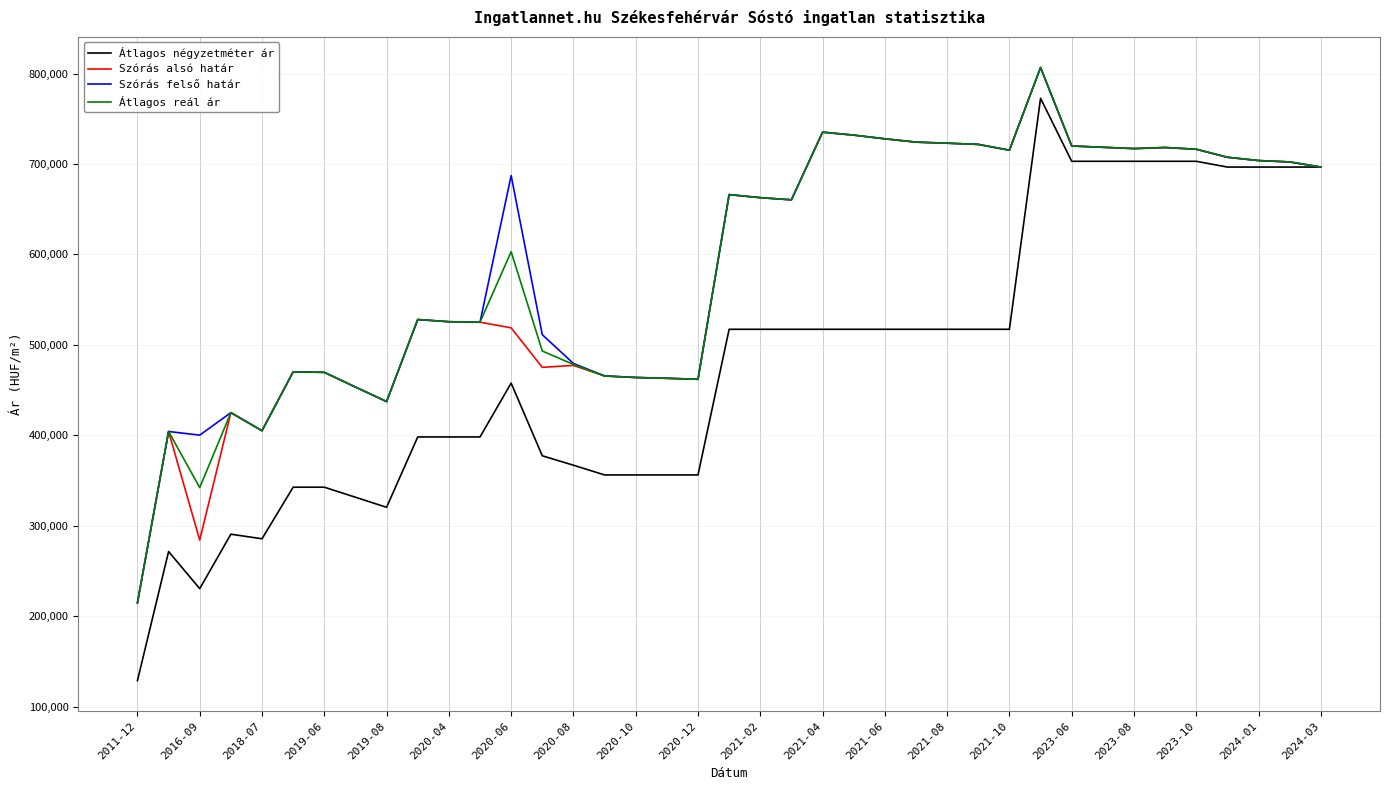

What is the maximum value for Átlagos négyzetméter ár?

772727